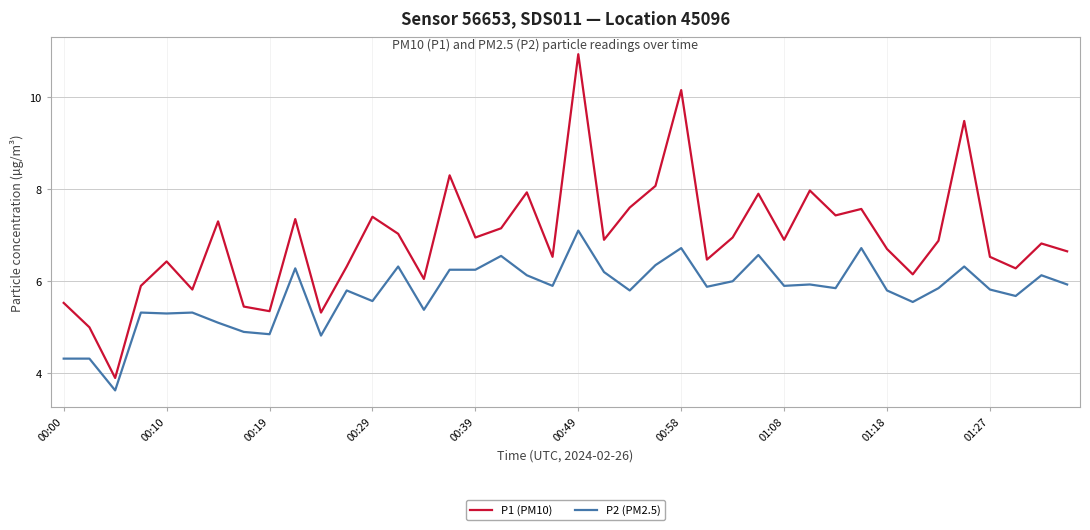

Which series has the largest total across all categories?

P1 (PM10)